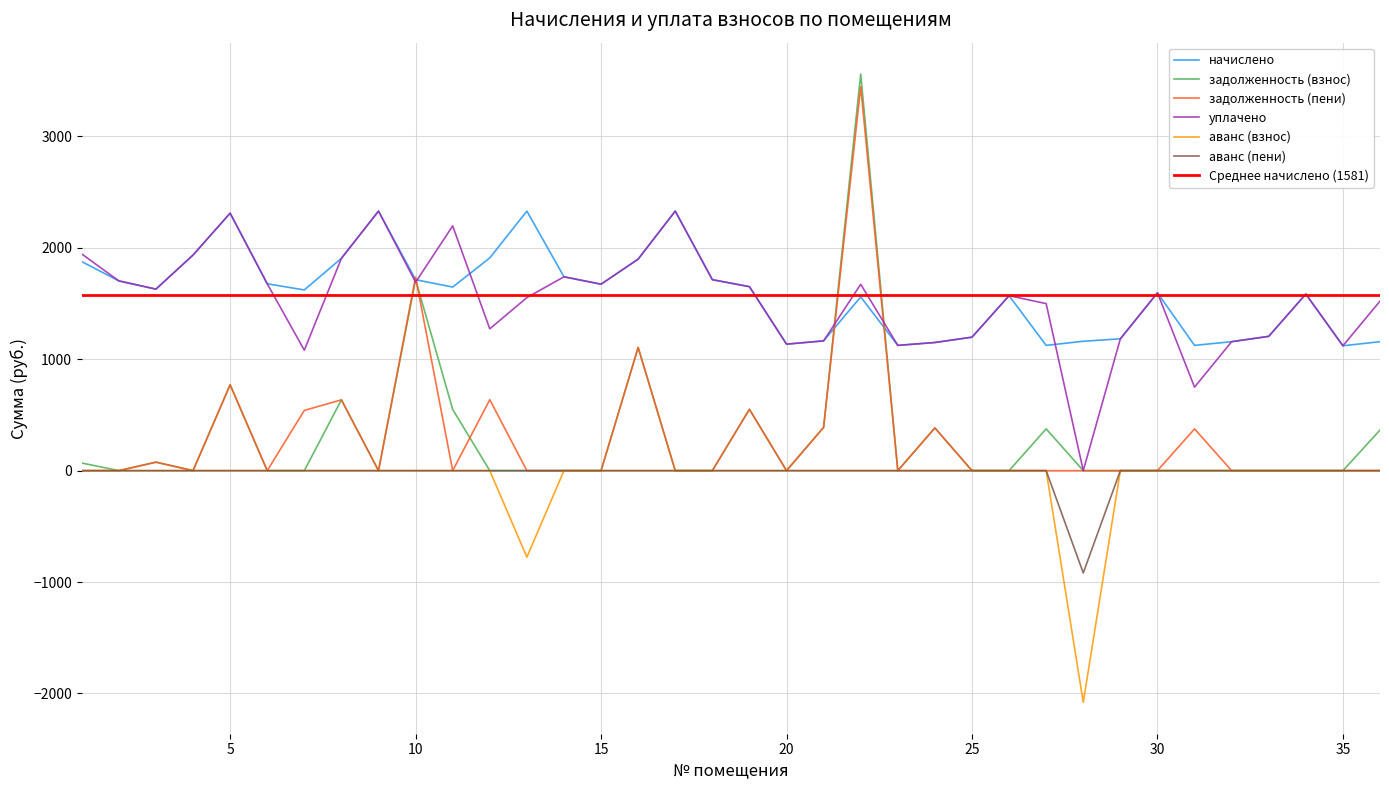

Reading right to left, list all the values displayed in this chart.

начислено: 36=1157.7	35=1120.9	34=1585.4	33=1205.6	32=1157.7	31=1124.5	30=1596.5	29=1183.5	28=1161.4	27=1124.5	26=1570.7	25=1198.3	24=1150.3	23=1124.5	22=1559.6	21=1165.1	20=1135.6	19=1651.8	18=1714.5	17=2330.2	16=1898.8	15=1673.9	14=1740.3	13=2330.2	12=1909.9	11=1648.1	10=1714.5	9=2330.2	8=1906.2	7=1622.3	6=1677.6	5=2311.7	4=1935.7	3=1629.7	2=1703.4	1=1876.7
задолженность (взнос): 36=364.1	35=0.0	34=0.0	33=0.0	32=0.0	31=0.0	30=0.0	29=0.0	28=0.0	27=374.9	26=0.0	25=0.0	24=383.4	23=0.0	22=3560.4	21=388.4	20=0.0	19=550.6	18=0.0	17=0.0	16=1105.8	15=0.0	14=0.0	13=0.0	12=0.0	11=549.4	10=1714.5	9=0.0	8=635.4	7=0.0	6=0.0	5=770.6	4=0.0	3=76.1	2=0.0	1=68.5
задолженность (пени): 36=0.0	35=0.0	34=0.0	33=0.0	32=0.0	31=374.9	30=0.0	29=0.0	28=0.0	27=0.0	26=0.0	25=0.0	24=383.4	23=0.0	22=3446.8	21=388.4	20=0.0	19=550.6	18=0.0	17=0.0	16=1105.7	15=0.0	14=0.0	13=0.0	12=636.6	11=0.0	10=1737.4	9=0.0	8=635.4	7=540.8	6=0.0	5=770.6	4=0.0	3=76.1	2=0.0	1=0.0
уплачено: 36=1521.9	35=1120.9	34=1585.4	33=1205.6	32=1157.7	31=749.7	30=1596.5	29=1183.5	28=0.0	27=1499.4	26=1570.7	25=1198.3	24=1150.3	23=1124.5	22=1673.2	21=1165.1	20=1135.6	19=1651.8	18=1714.5	17=2330.2	16=1898.9	15=1673.9	14=1740.3	13=1553.6	12=1273.2	11=2197.4	10=1691.5	9=2330.2	8=1906.2	7=1081.5	6=1677.6	5=2311.7	4=1935.7	3=1629.7	2=1703.4	1=1945.2
аванс (взнос): 36=0.0	35=0.0	34=0.0	33=0.0	32=0.0	31=0.0	30=0.0	29=0.0	28=-2080.1	27=0.0	26=0.0	25=0.0	24=0.0	23=0.0	22=0.0	21=0.0	20=0.0	19=0.0	18=0.0	17=0.0	16=0.0	15=0.0	14=0.0	13=-776.6	12=0.0	11=0.0	10=0.0	9=0.0	8=0.0	7=0.0	6=0.0	5=0.0	4=0.0	3=0.0	2=0.0	1=0.0
аванс (пени): 36=0.0	35=0.0	34=0.0	33=0.0	32=0.0	31=0.0	30=0.0	29=0.0	28=-918.7	27=0.0	26=0.0	25=0.0	24=0.0	23=0.0	22=0.0	21=0.0	20=0.0	19=0.0	18=0.0	17=0.0	16=0.0	15=0.0	14=0.0	13=0.0	12=0.0	11=0.0	10=0.0	9=0.0	8=0.0	7=0.0	6=0.0	5=0.0	4=0.0	3=0.0	2=0.0	1=0.0